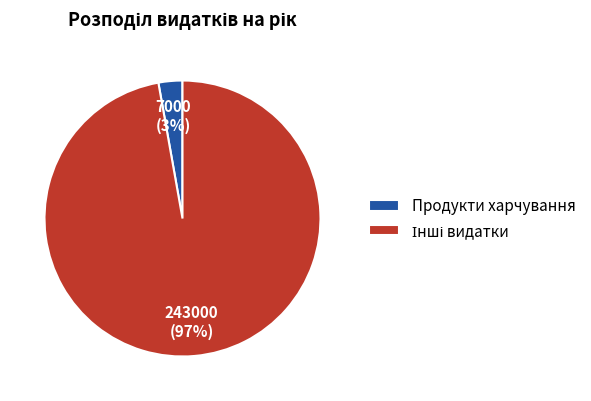

How many slices are in this pie chart?

2